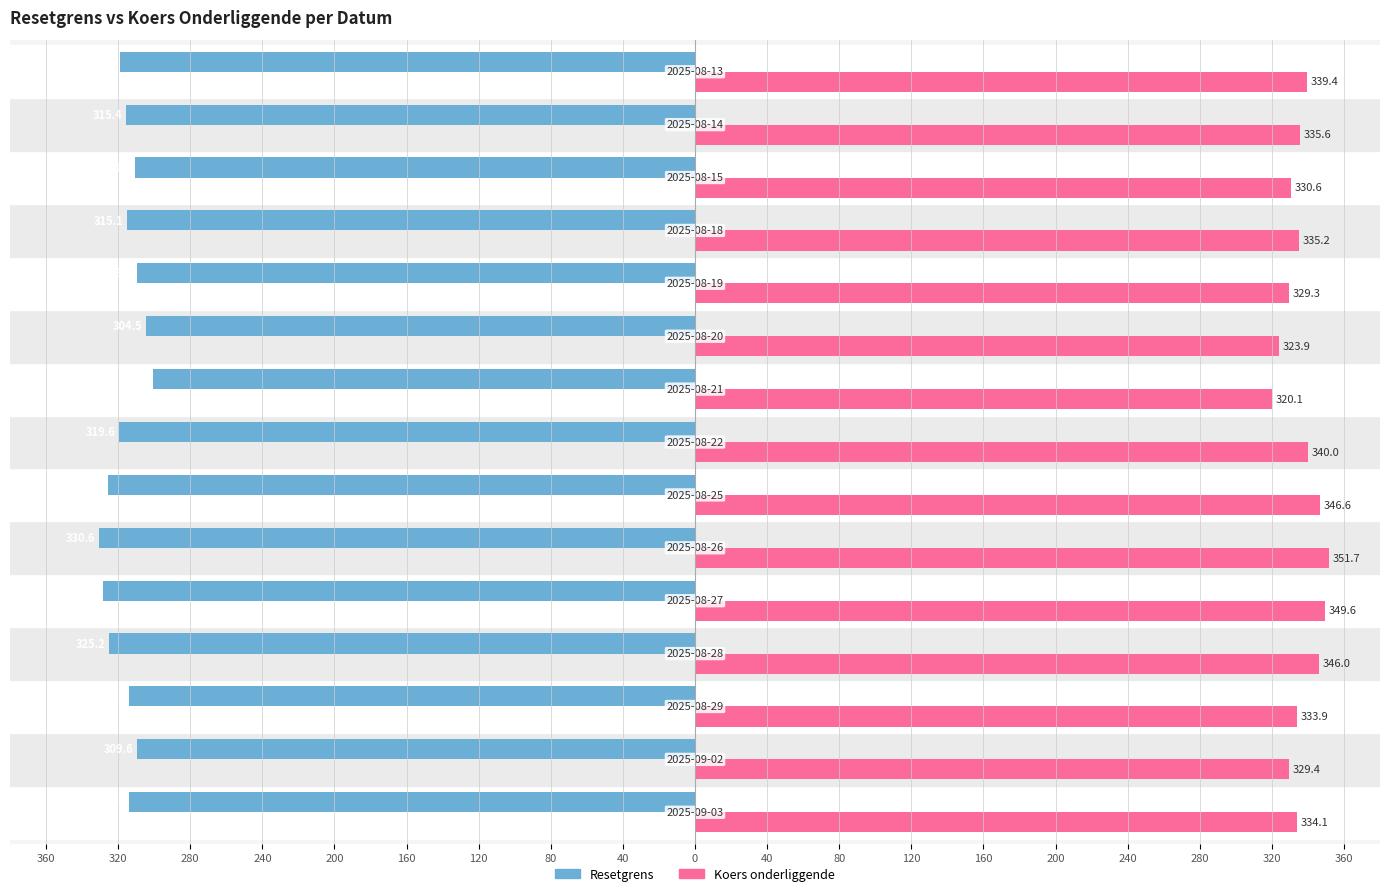

Reading left to right, extract all data points from this chart.

Resetgrens: -314.0	-309.6	-313.8	-325.2	-328.6	-330.6	-325.8	-319.6	-300.9	-304.5	-309.6	-315.1	-310.7	-315.4	-319.0
Koers onderliggende: 334.1	329.4	333.9	346.0	349.6	351.7	346.6	340.0	320.1	323.9	329.3	335.2	330.6	335.6	339.4